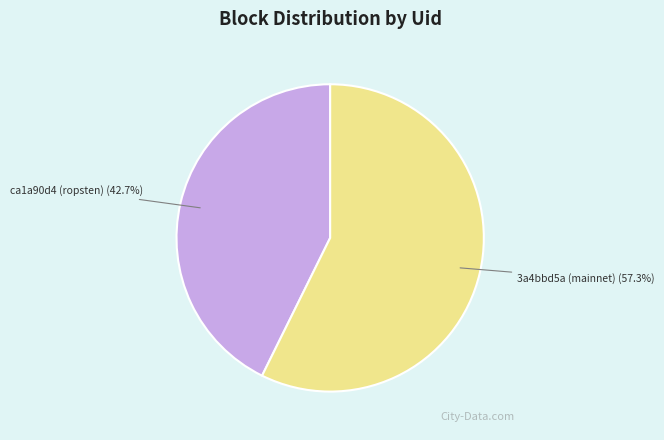

How much of the chart is everything except 3a4bbd5a (mainnet)?

42.7%